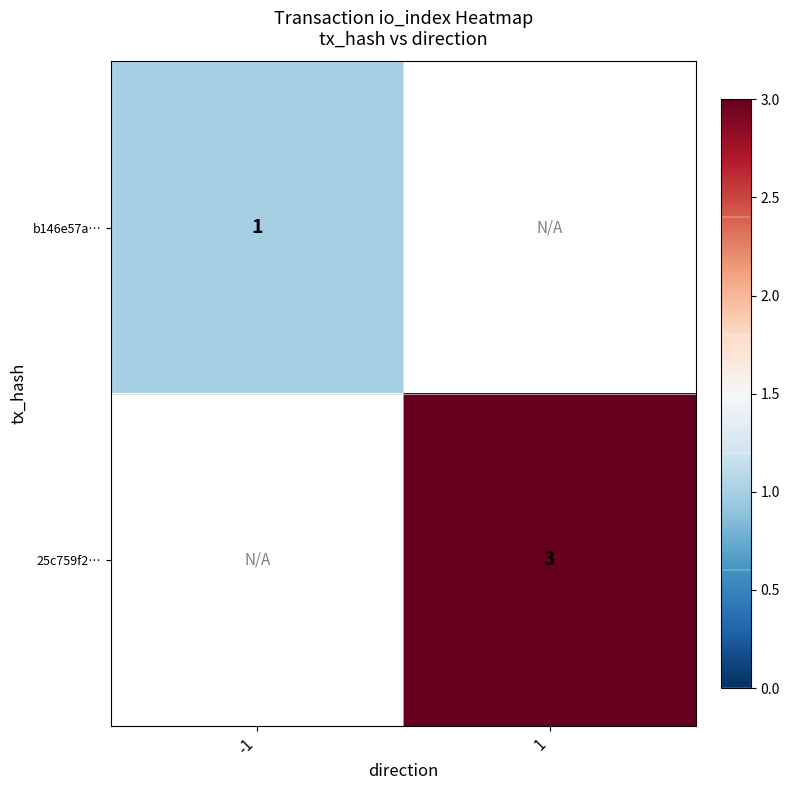

True or false: b146e57a… has a value of 1 at -1.

True